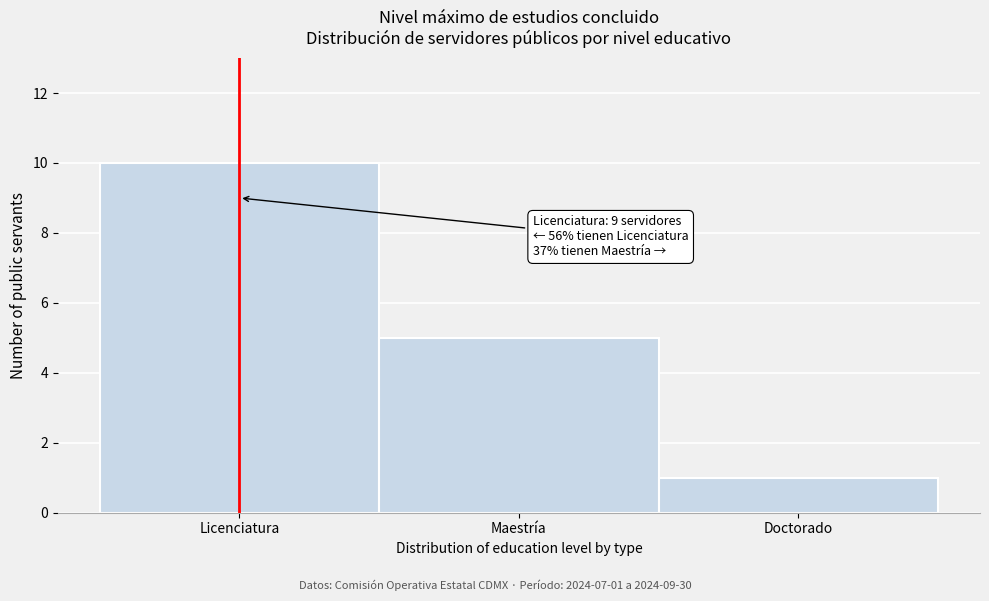

Reading left to right, transcribe all the data shown in this chart.

Licenciatura=10	Maestría=5	Doctorado=1